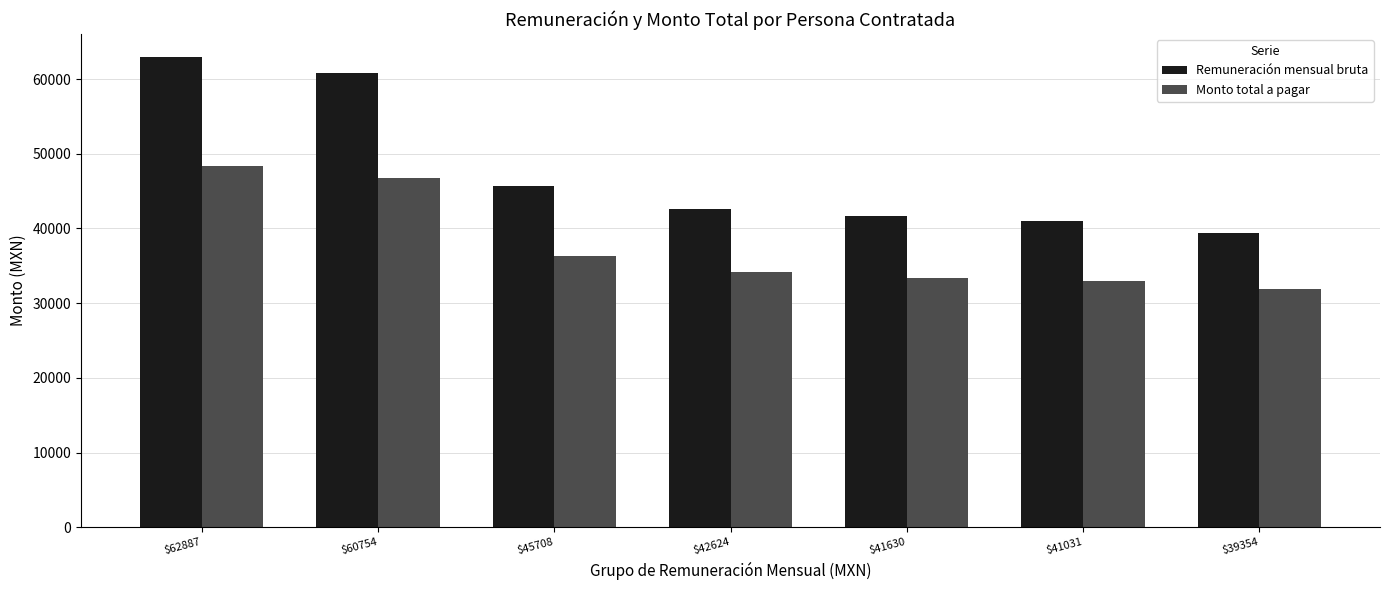

The Monto total a pagar series shows 8612.8 at $45708. True or false?

False